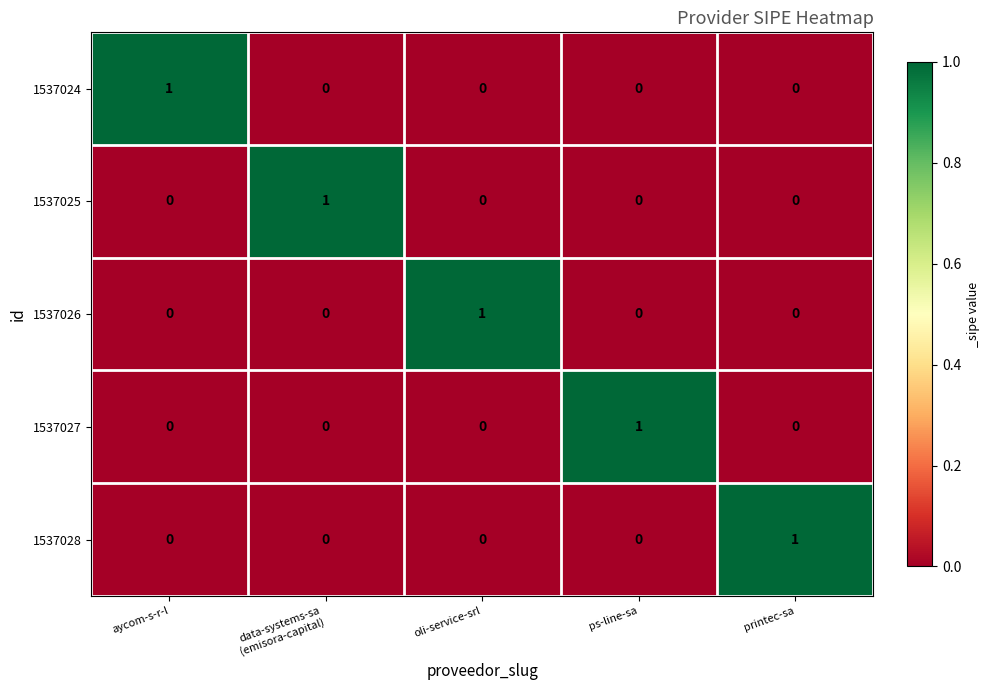

Reading left to right, extract all data points from this chart.

1537024: 1	0	0	0	0
1537025: 0	1	0	0	0
1537026: 0	0	1	0	0
1537027: 0	0	0	1	0
1537028: 0	0	0	0	1